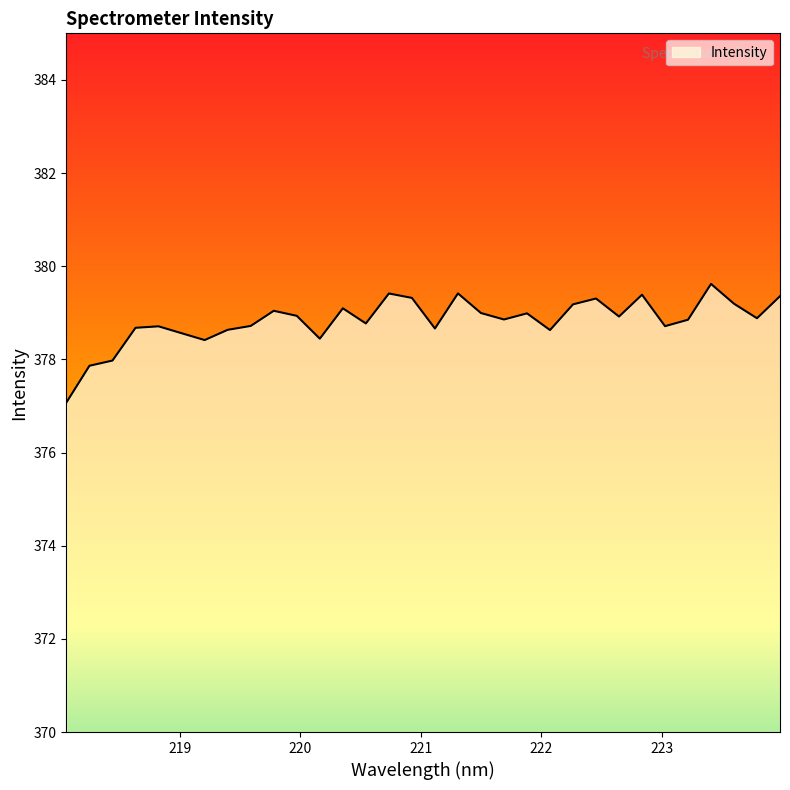

What is the smallest value displayed?

377.1